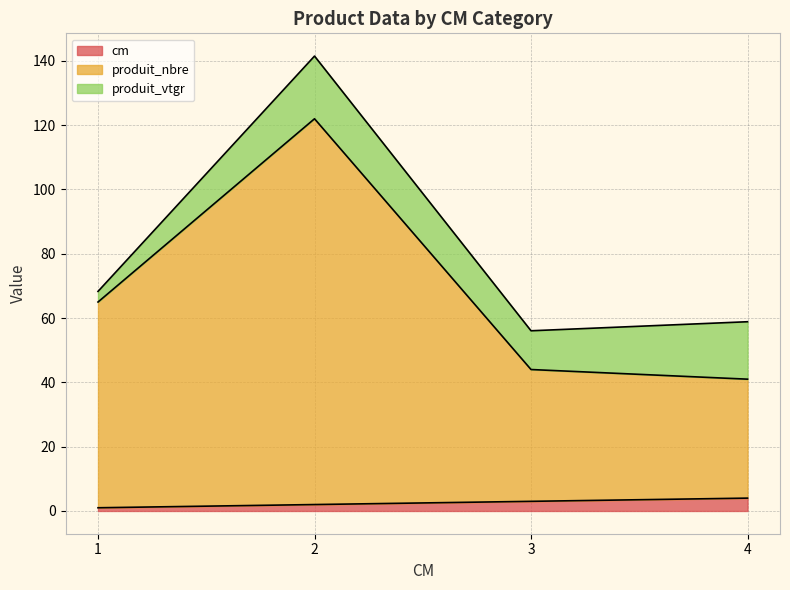

At which category is the sum across all series the highest?

2